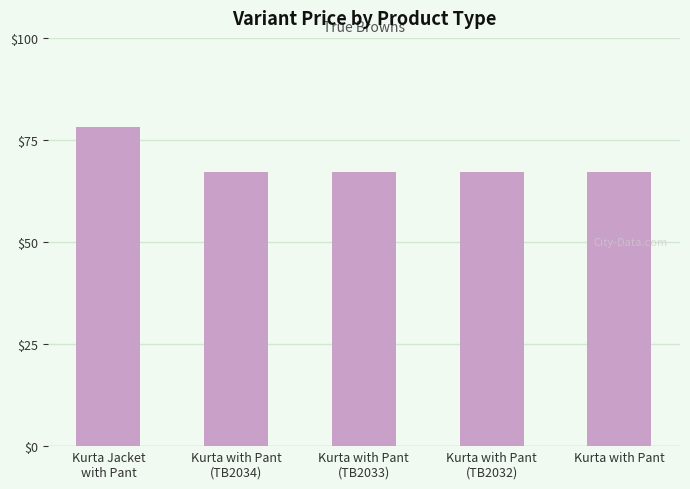

What is the maximum value shown in the chart?

78.1